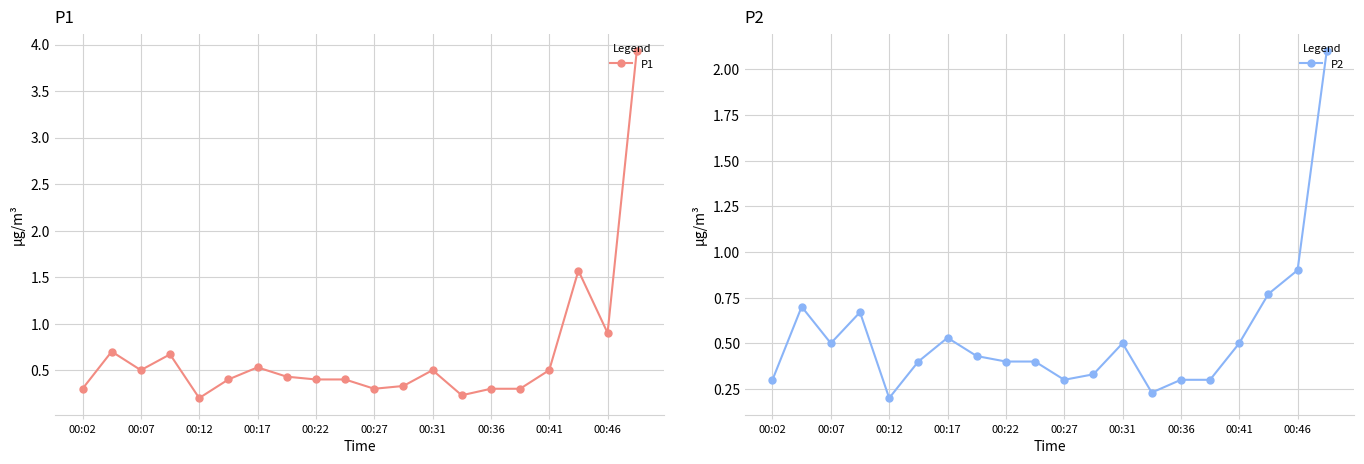

What is the average value of the P2 series?

0.5